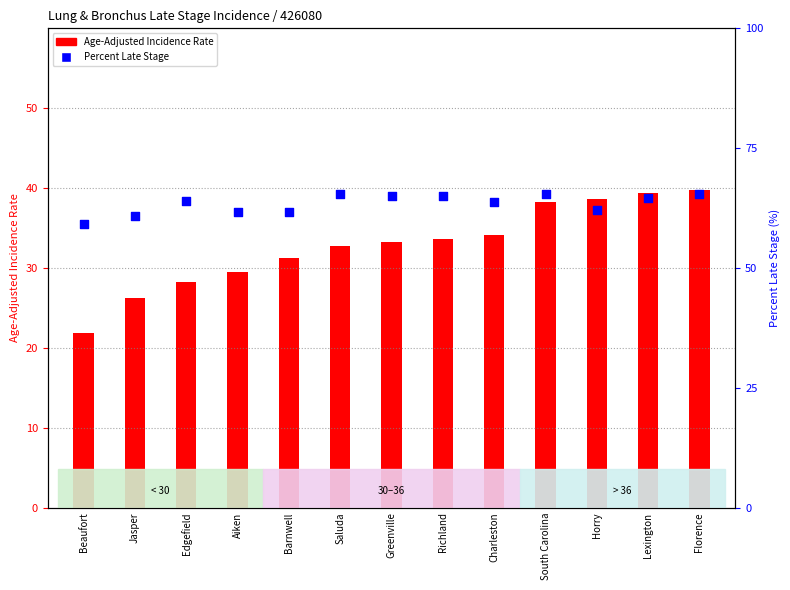

Which series contains the lowest Y value?

Age-Adjusted Incidence Rate